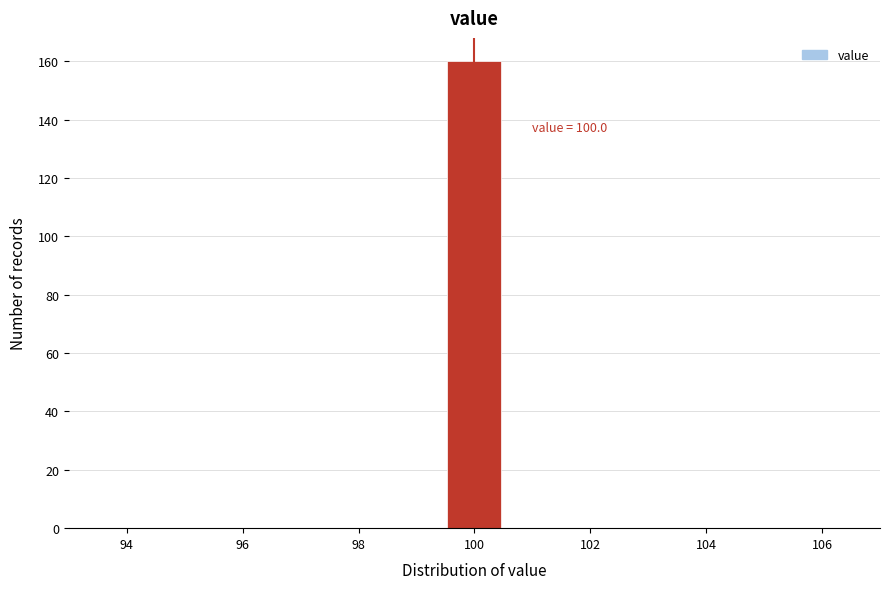

Over which range of the x-axis is the bar tallest?

99.6 to 100.4